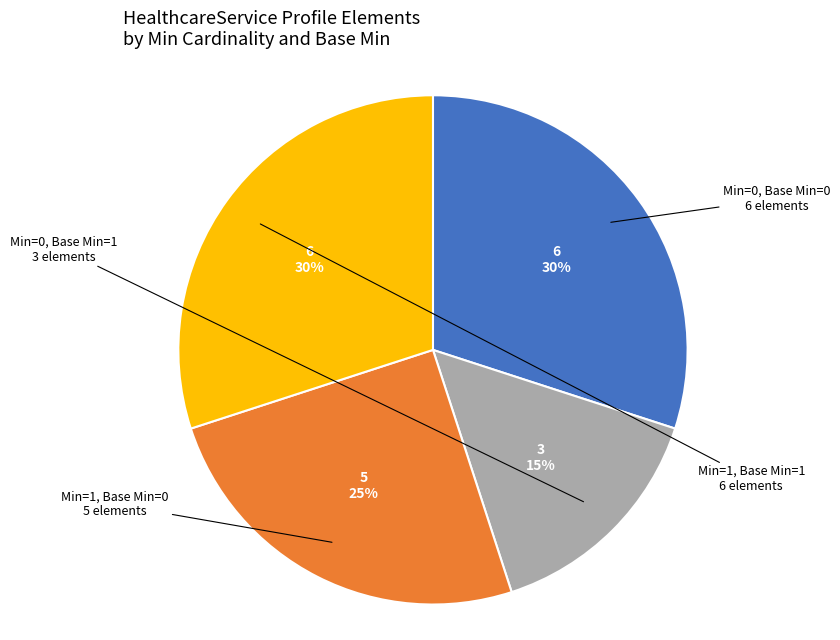

Does any single category account for the majority?

No